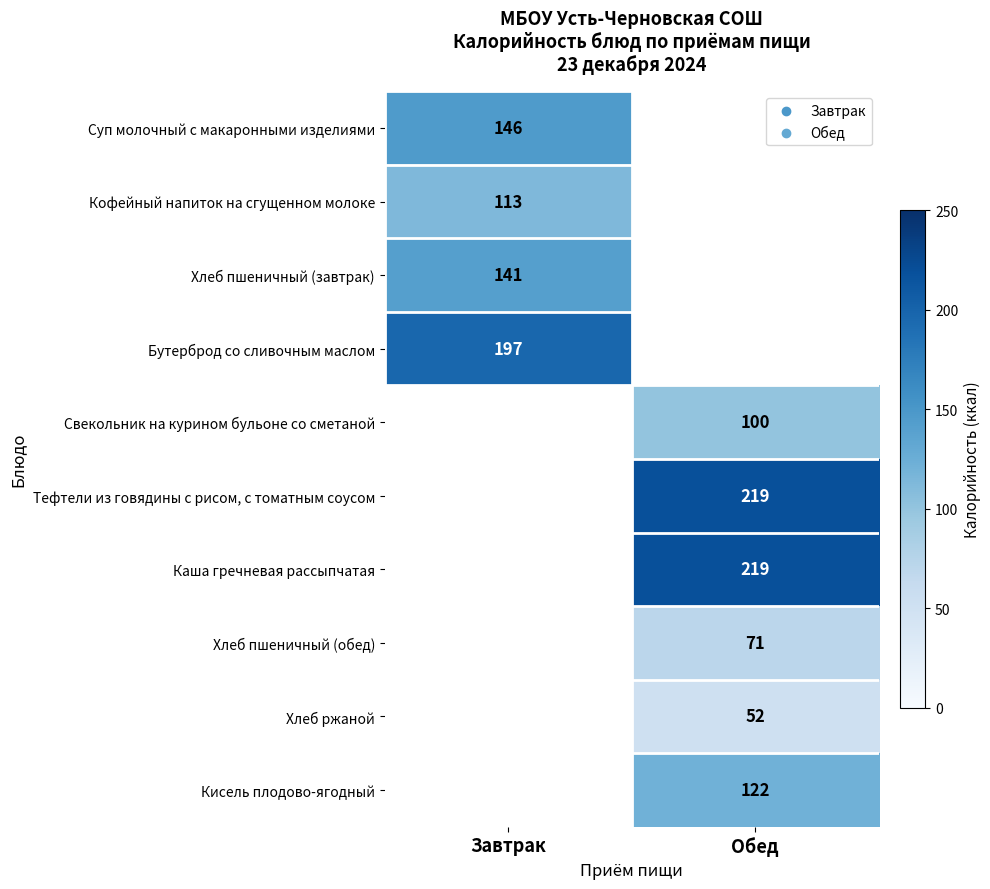

The Кофейный напиток на сгущенном молоке series shows 193 at Завтрак. True or false?

False